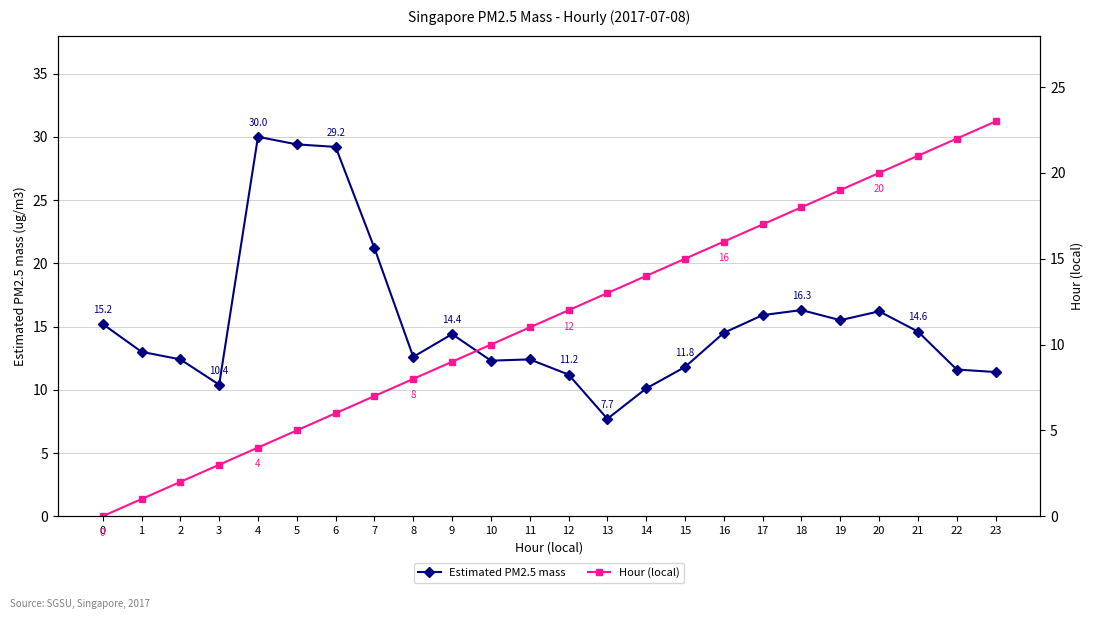

What is the difference between the maximum and minimum values in the Hour (local) series?

23.0